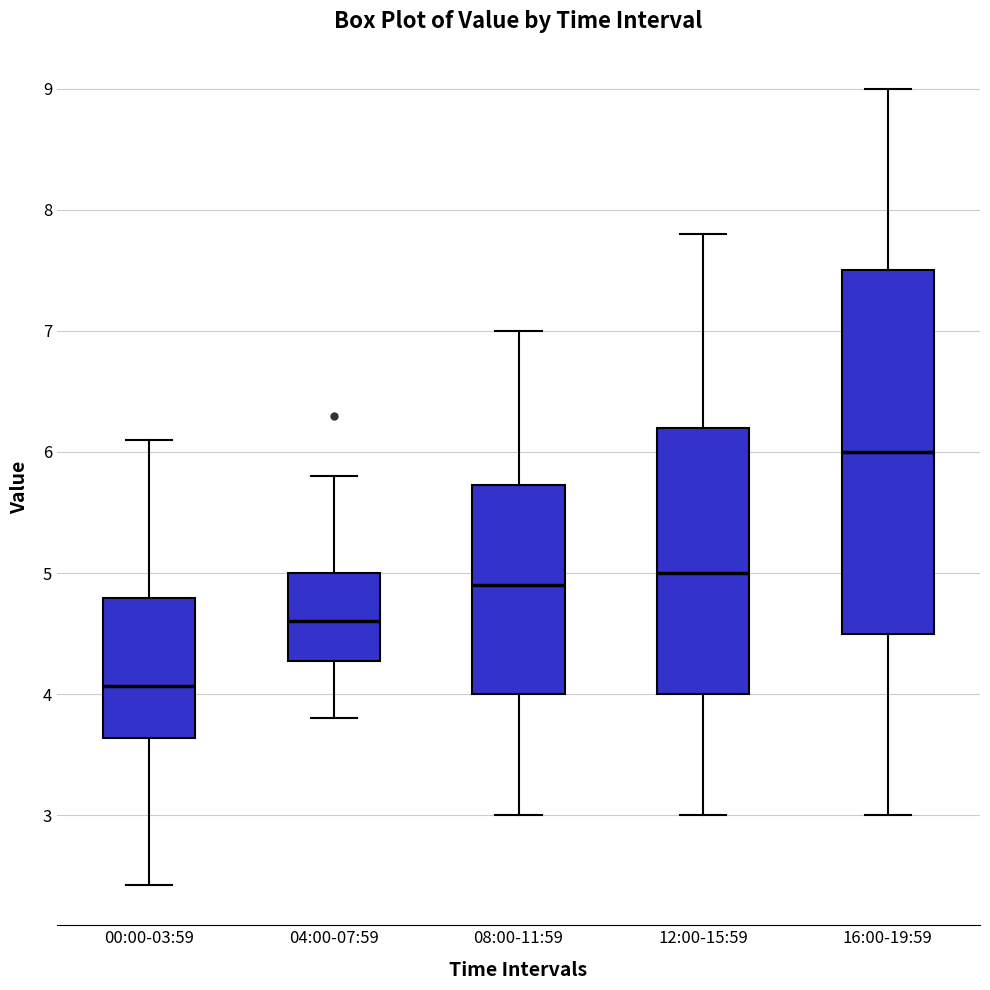

Reading left to right, read every box against the y-axis: the position of its median line, the range the box covers, and the ends of its whiskers. The values are not printed on the chart, so give them approximately, as read against the axis.

00:00-03:59: median 4.1, box 3.6 to 4.8, whiskers 2.4 to 6.1
04:00-07:59: median 4.6, box 4.3 to 5.0, whiskers 3.8 to 5.8
08:00-11:59: median 4.9, box 4.0 to 5.7, whiskers 3.0 to 7.0
12:00-15:59: median 5.0, box 4.0 to 6.2, whiskers 3.0 to 7.8
16:00-19:59: median 6.0, box 4.5 to 7.5, whiskers 3.0 to 9.0